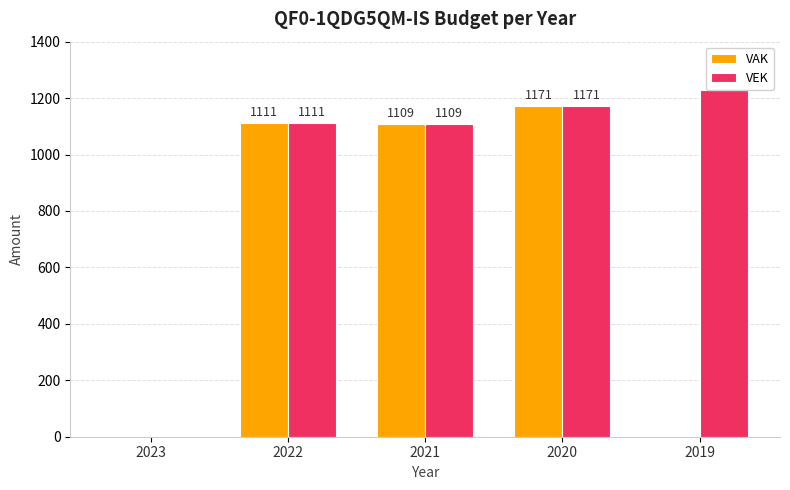

Which series has the largest range (max minus min)?

VEK